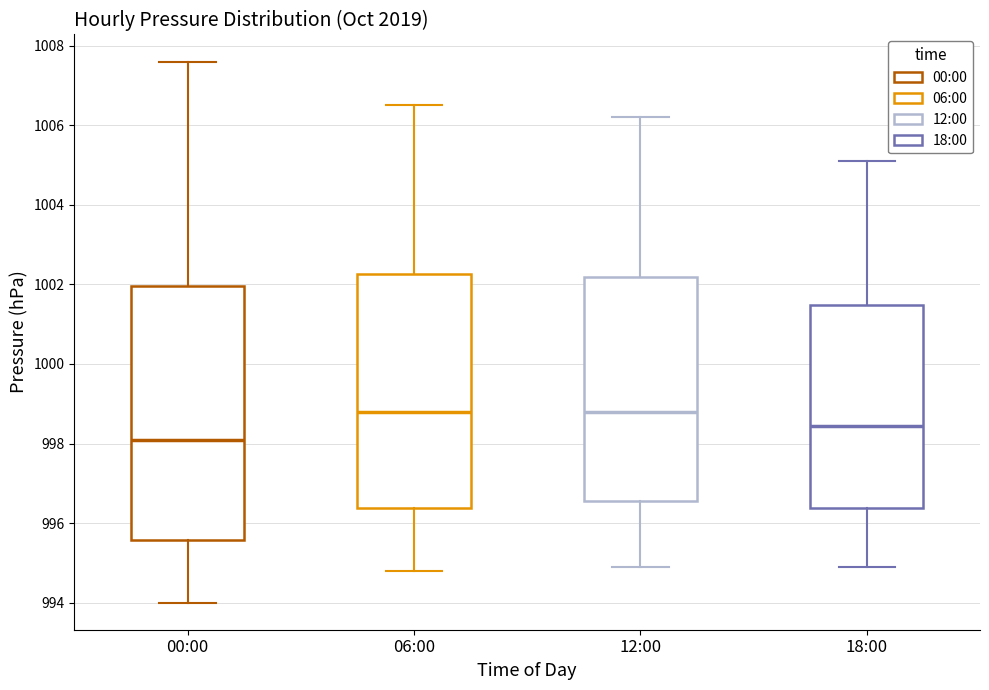

Where does the lower whisker of the box for 12:00 end on the y-axis? The values are not printed on the chart, so give them approximately, as read against the axis.

995.0